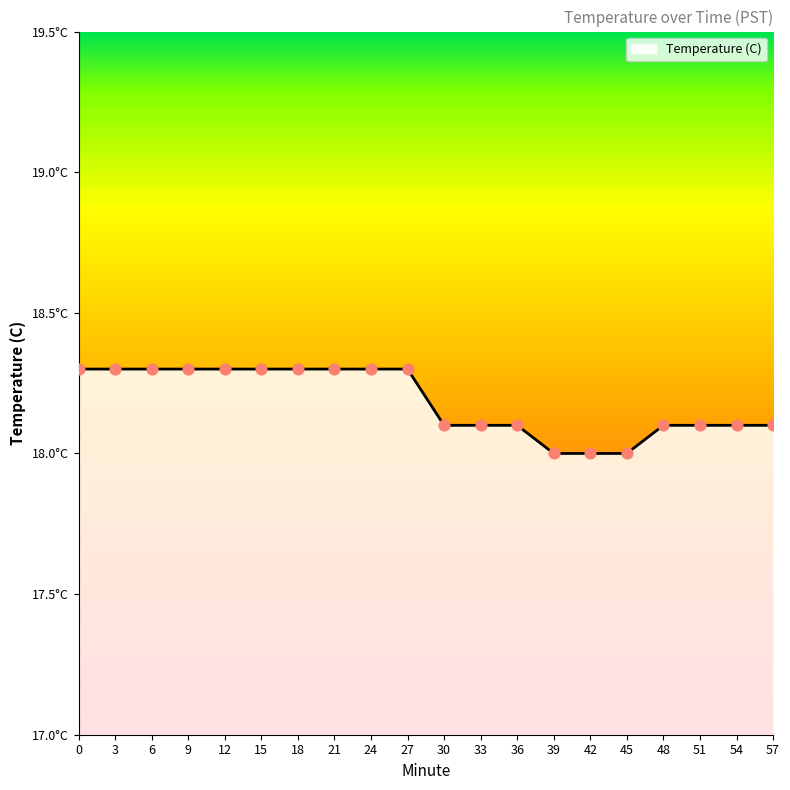

What is the ratio of the value at 45 to the value at 36?

1.0